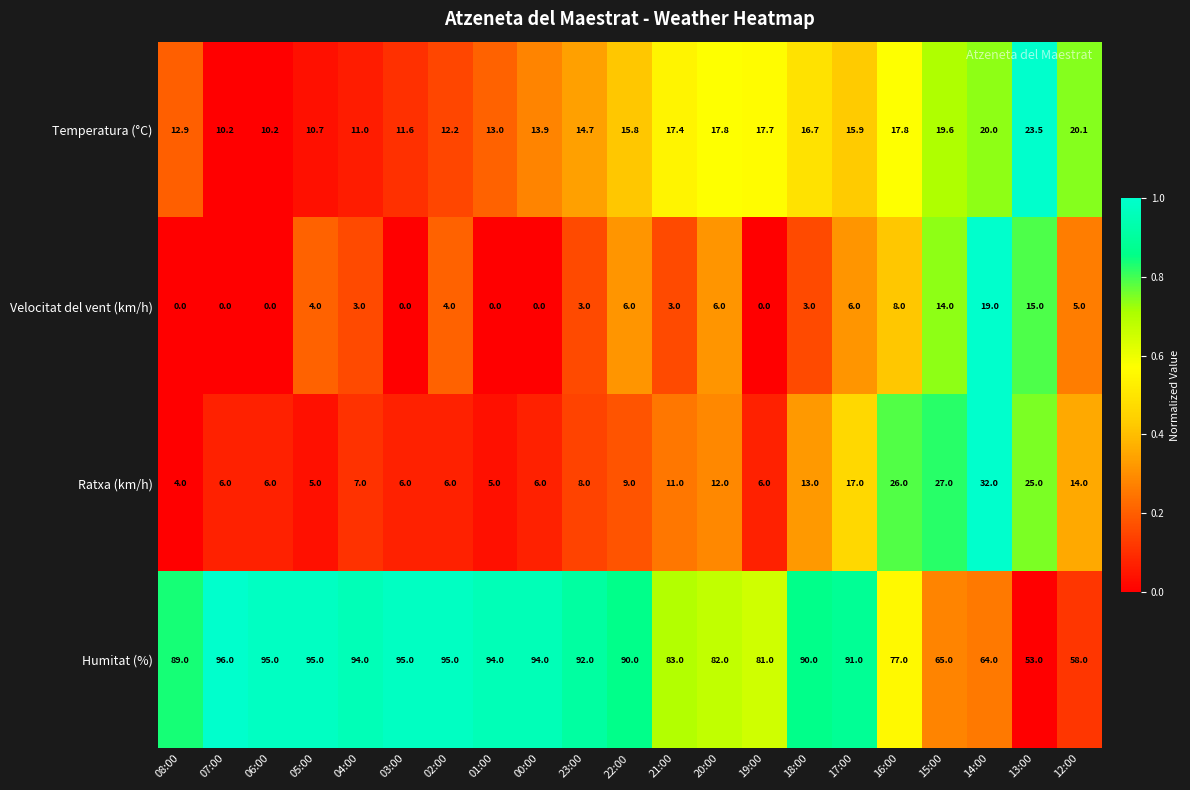

Between 19:00 and 12:00, which series saw the biggest shift?

Humitat (%)